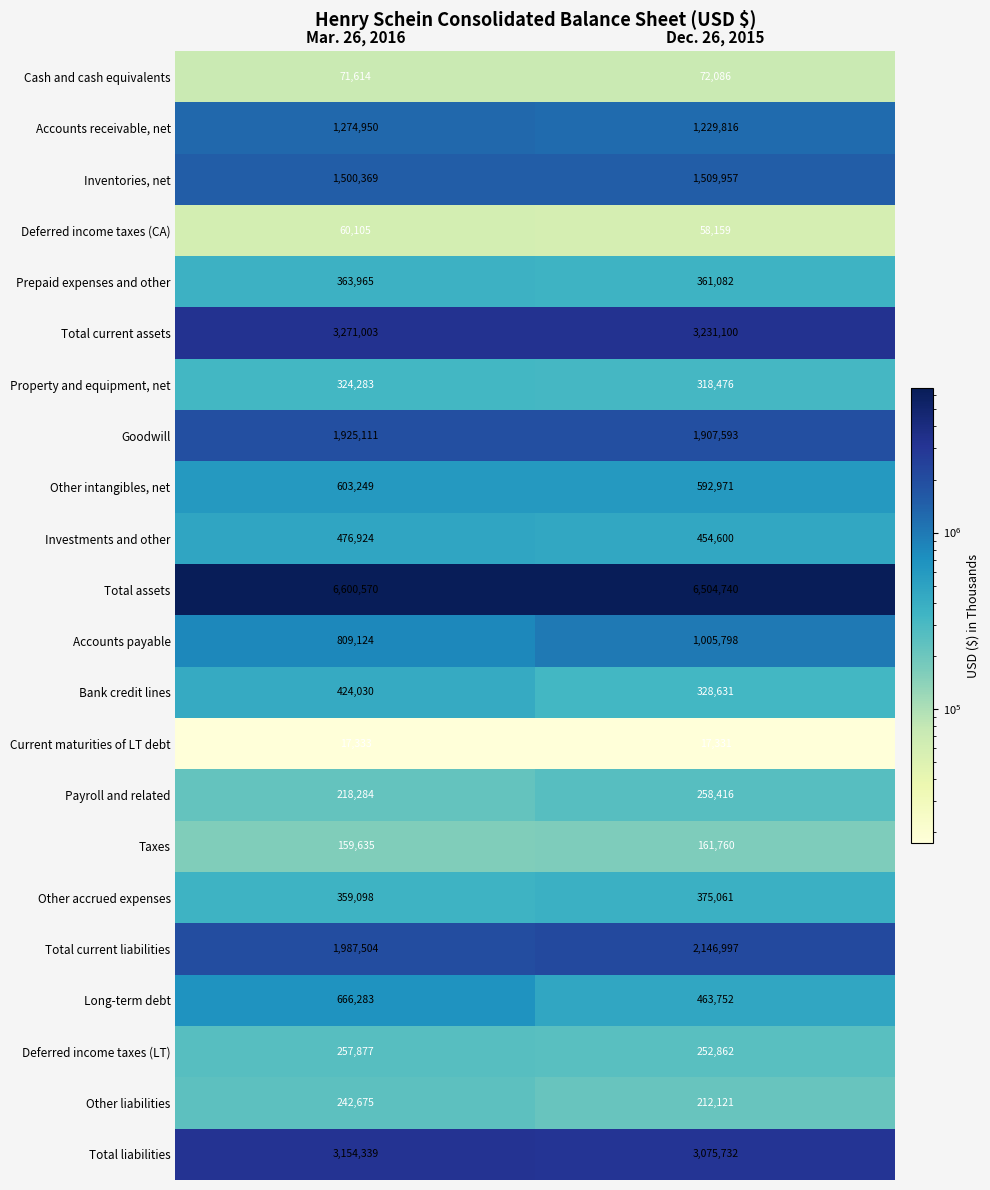

Count the number of data series in this chart.

22